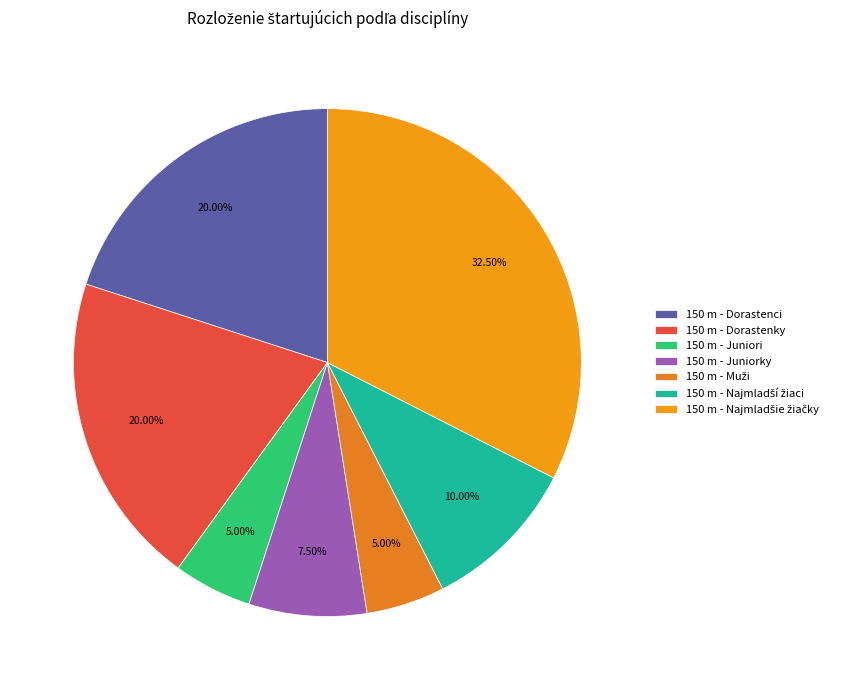

To the nearest percent, what percentage of the pie is 150 m - Dorastenky?

20%